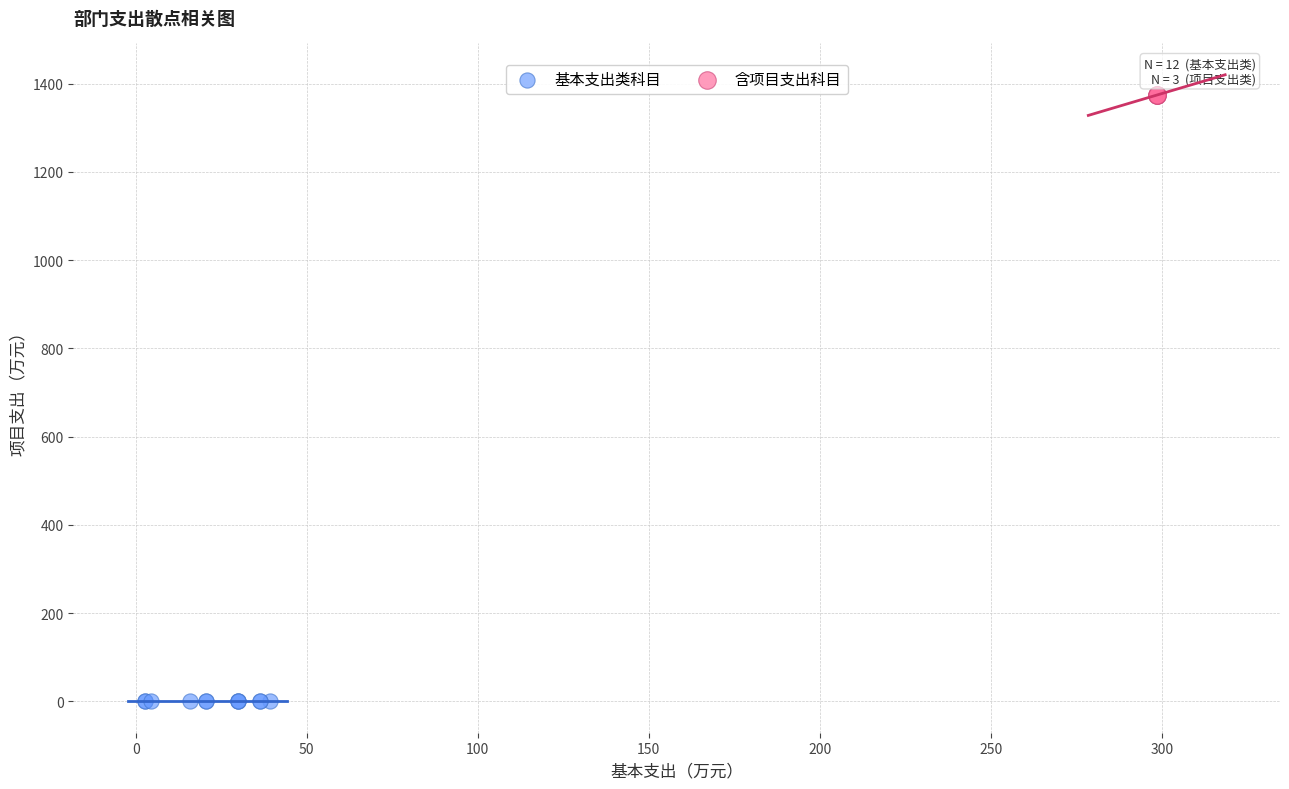

Which series contains the lowest Y value?

基本支出类科目